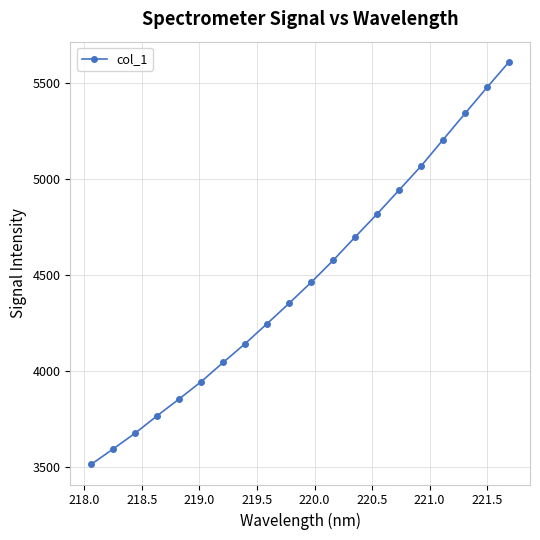

What is the smallest value displayed?

3515.6